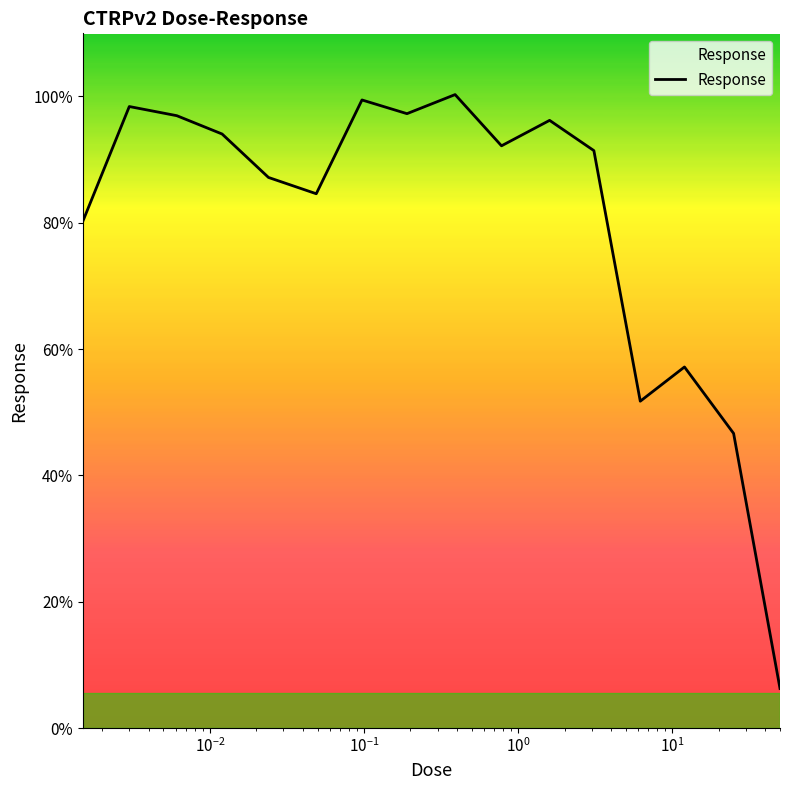

What is the greatest value displayed?

100.3